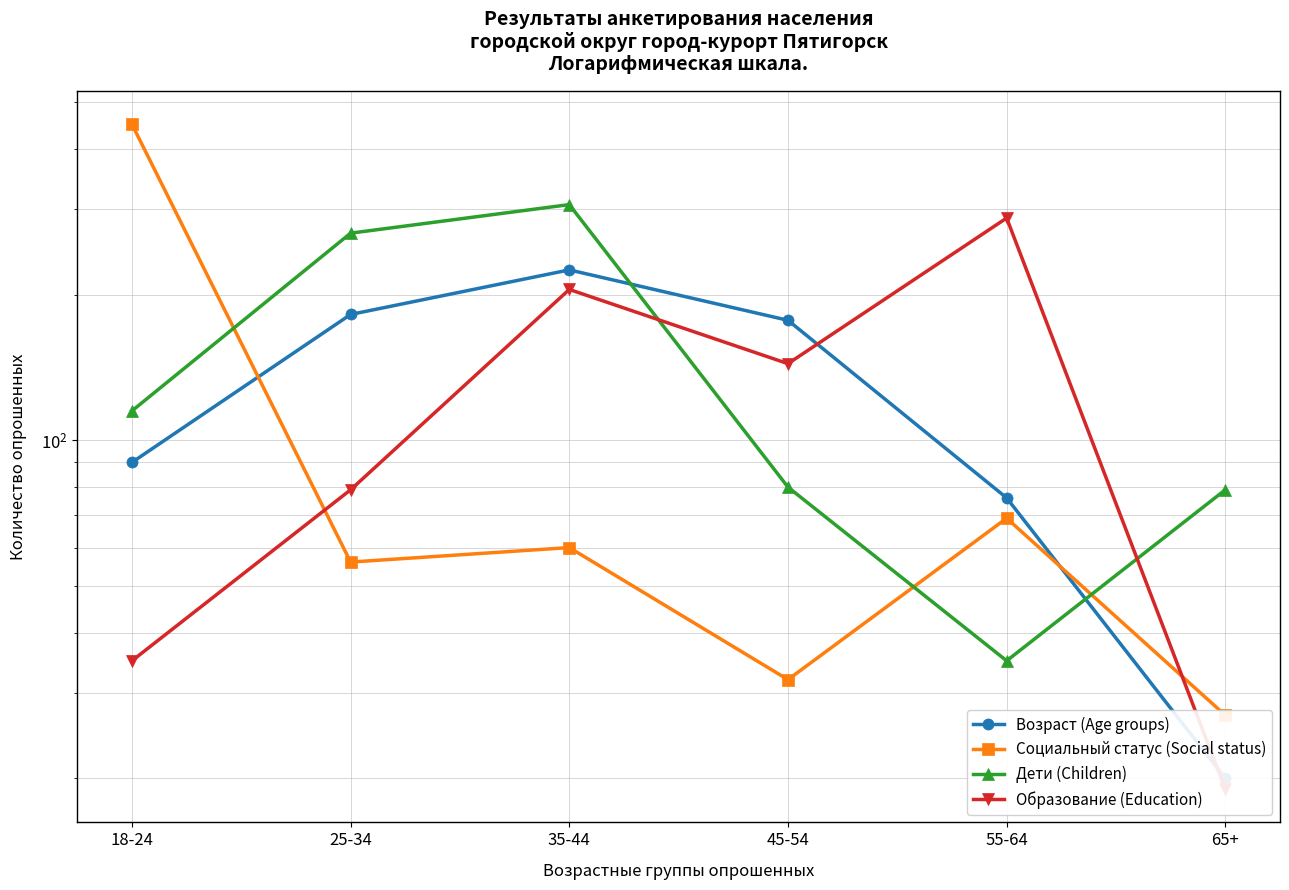

What is the label of the 2nd point from the left?

25-34